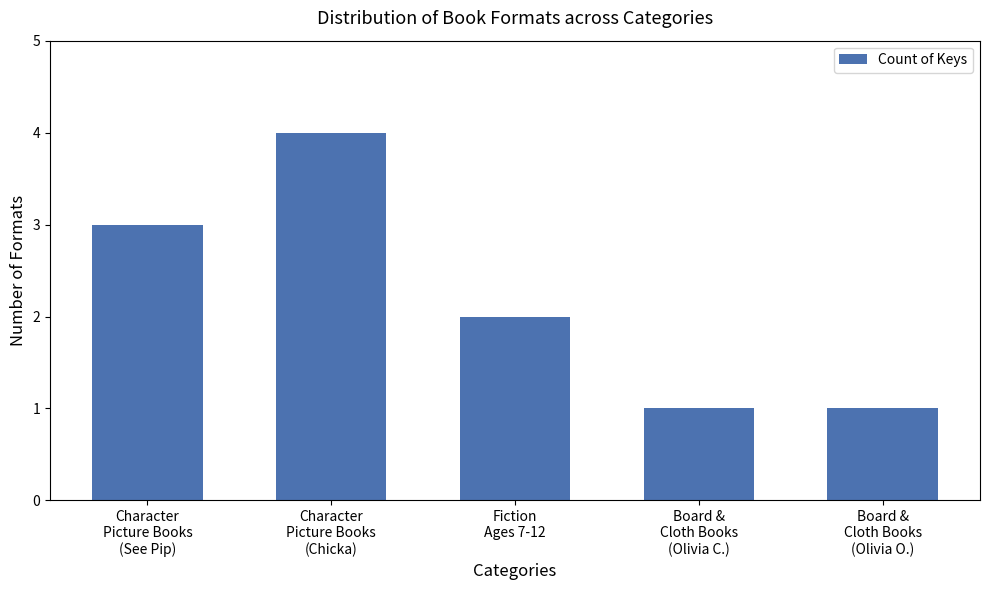

Reading left to right, what are all the values shown in this chart?

Character
Picture Books
(See Pip)=3	Character
Picture Books
(Chicka)=4	Fiction
Ages 7-12=2	Board &
Cloth Books
(Olivia C.)=1	Board &
Cloth Books
(Olivia O.)=1